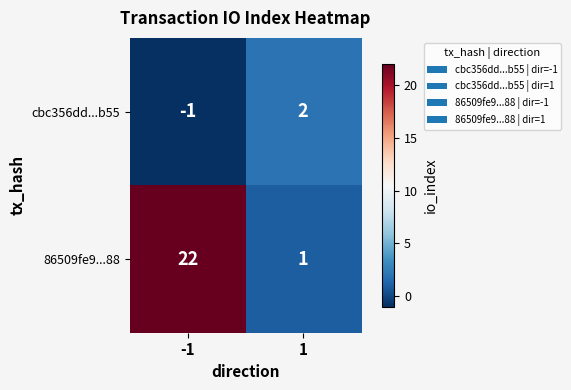

List the series in order of their overall mean, highest first.

86509fe9...88, cbc356dd...b55